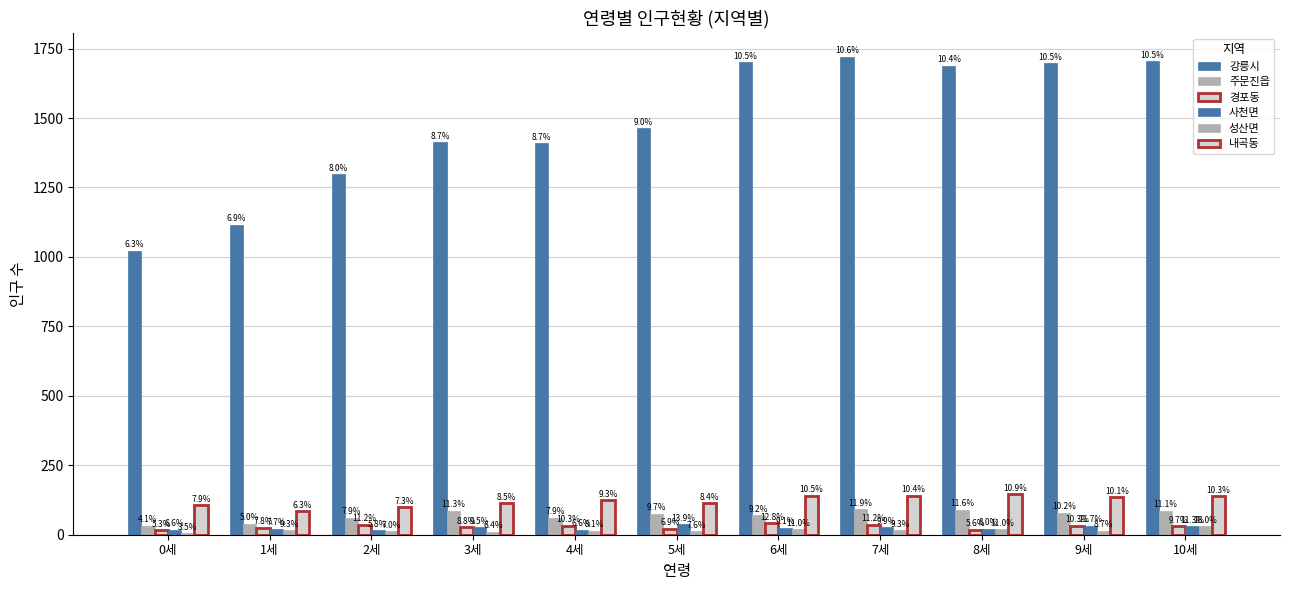

Reading left to right, list all the values displayed in this chart.

강릉시: 1022	1116	1297	1414	1409	1464	1700	1720	1688	1697	1705
주문진읍: 32	39	61	87	61	75	71	92	90	79	86
경포동: 17	25	36	28	33	22	41	36	18	33	31
사천면: 18	21	16	26	18	38	25	27	22	32	31
성산면: 6	16	12	11	14	13	19	16	19	15	31
내곡동: 106	84	98	114	125	113	141	140	146	136	138